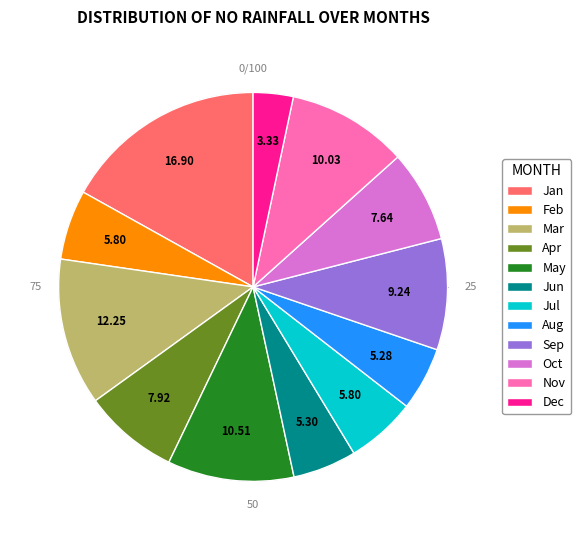

The Feb slice represents 6% of the pie. True or false?

True